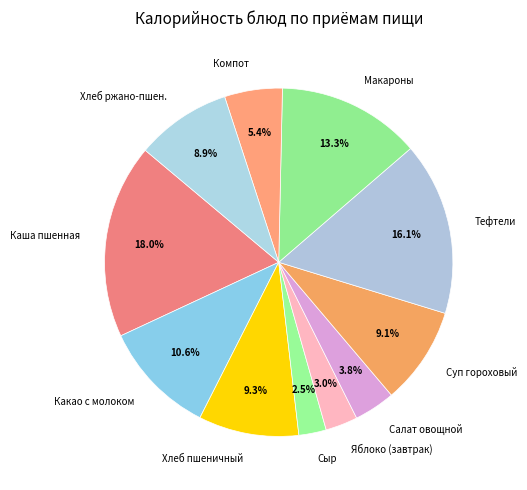

Which has a higher value, Макароны or Какао с молоком?

Макароны